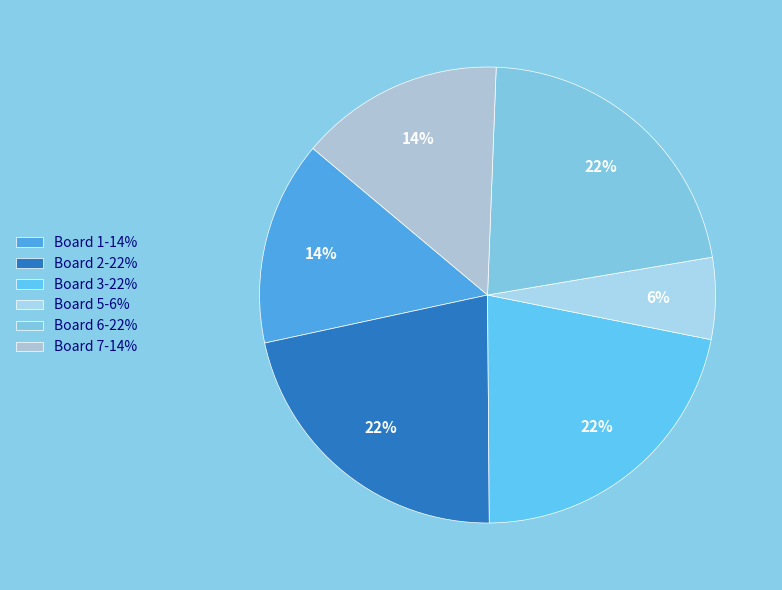

Is there any slice that represents more than half of the pie?

No